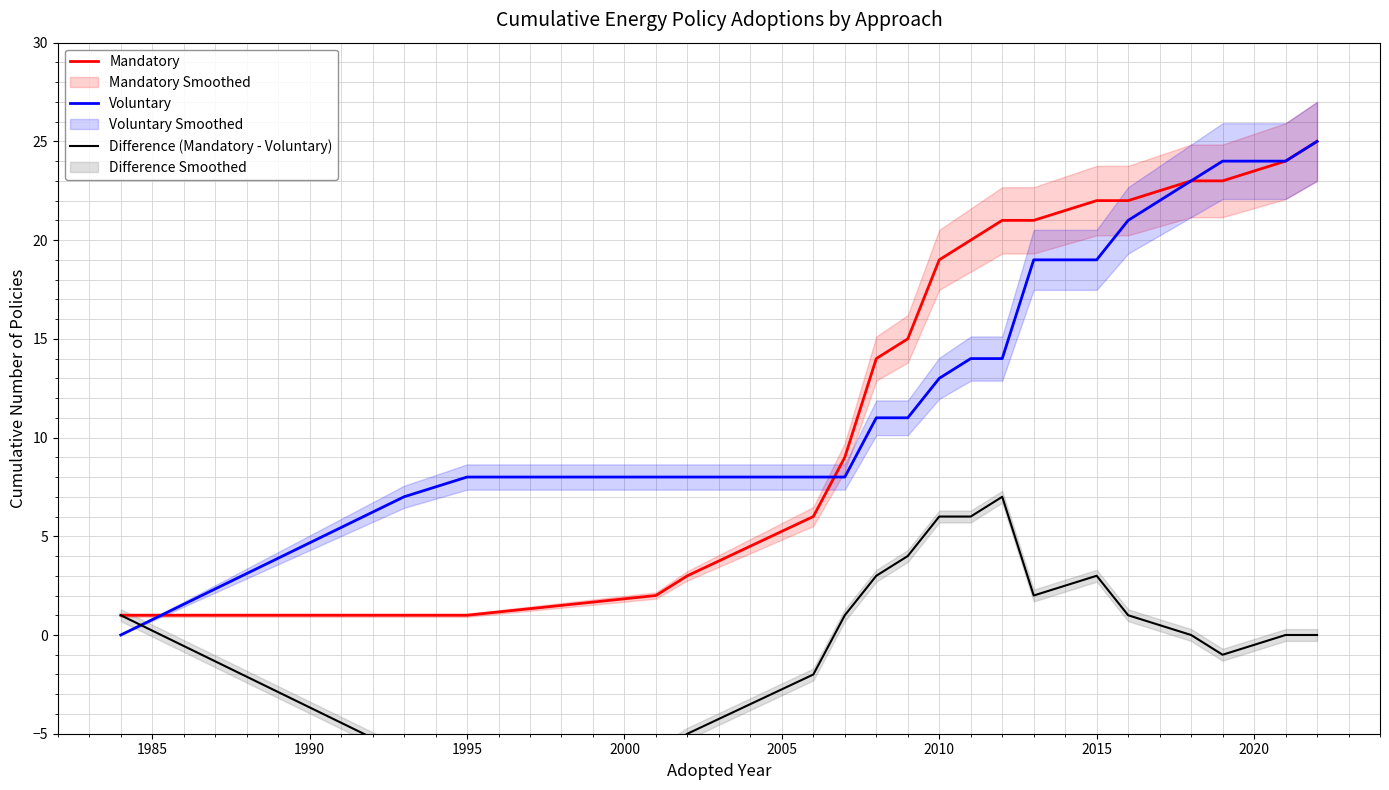

The Voluntary series shows 19 at 2015. True or false?

True